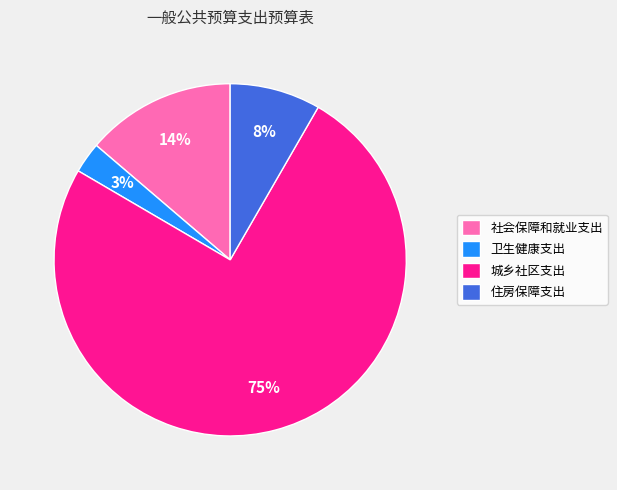

What is the largest slice in the pie chart?

城乡社区支出